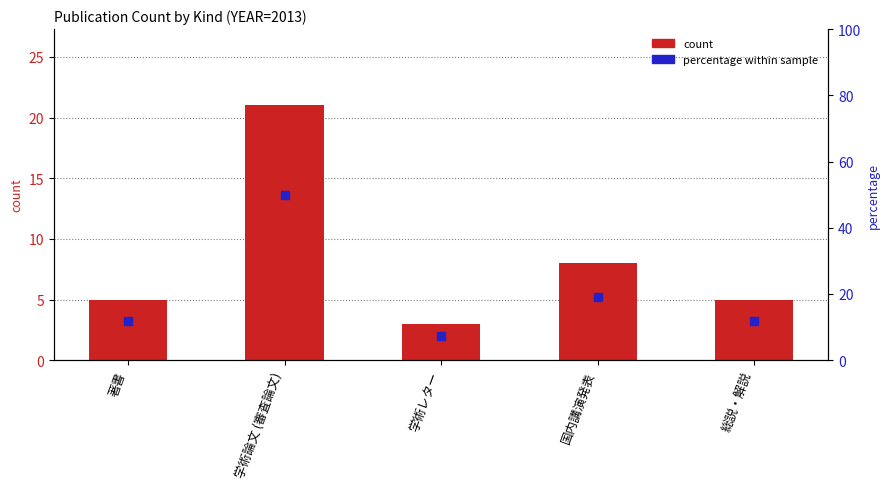

Which series has the largest total across all categories?

percentile rank within the sample